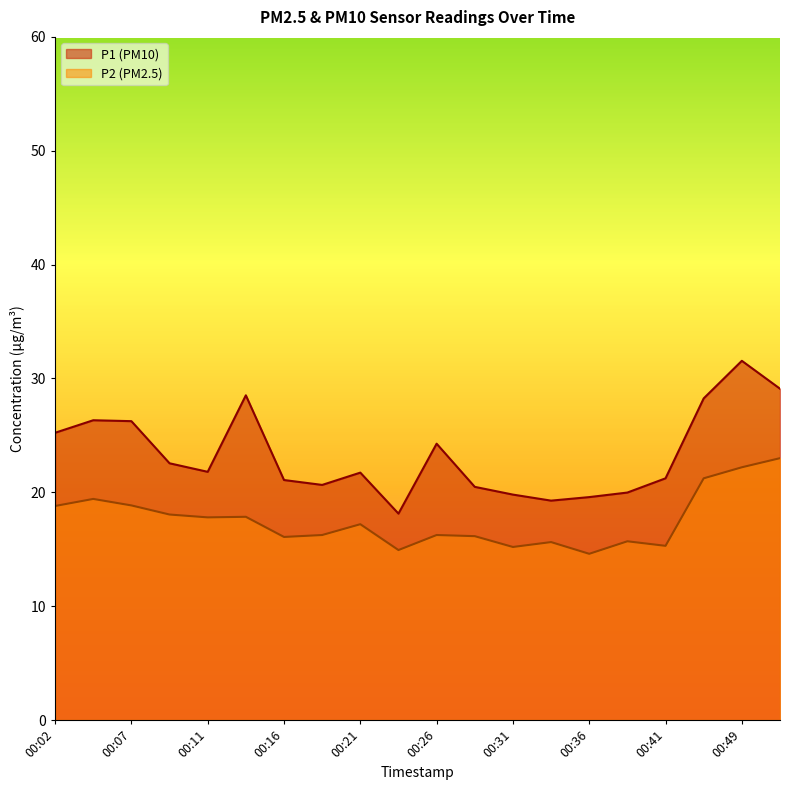

Does the chart display data point markers on the line(s)?

No